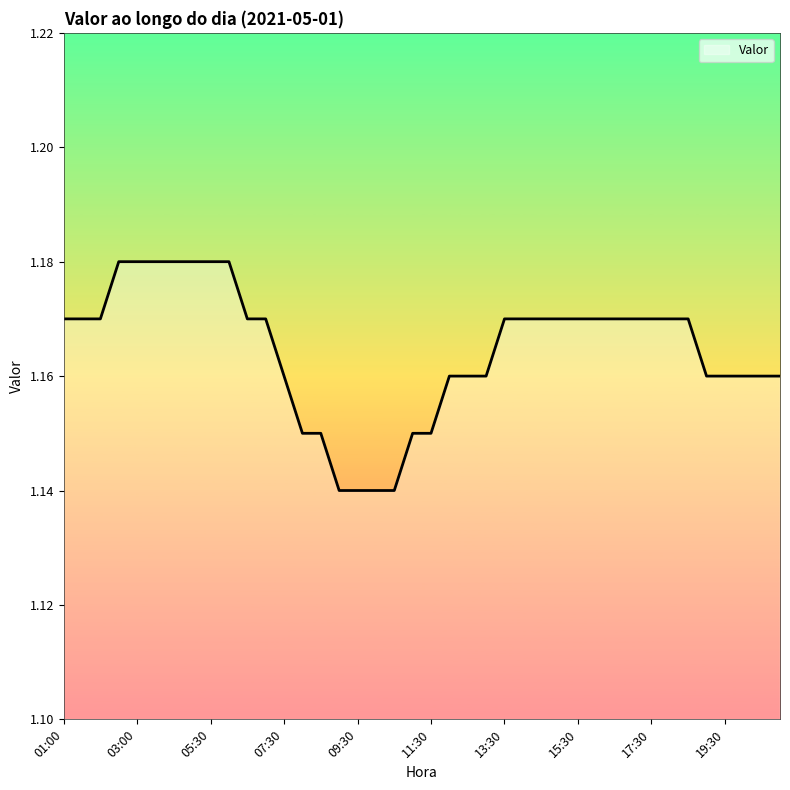

What is the value of the 17th point from the left?

1.1